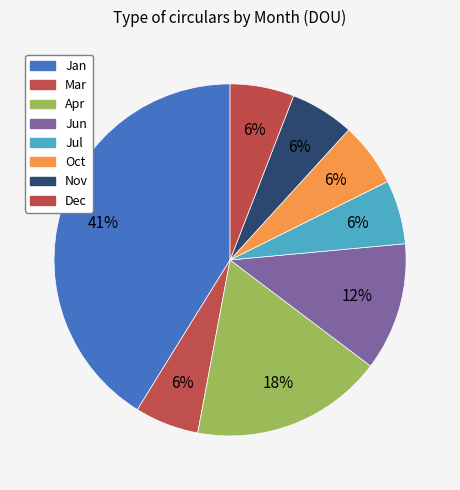

What percentage do Oct and Jan together represent?

47.1%